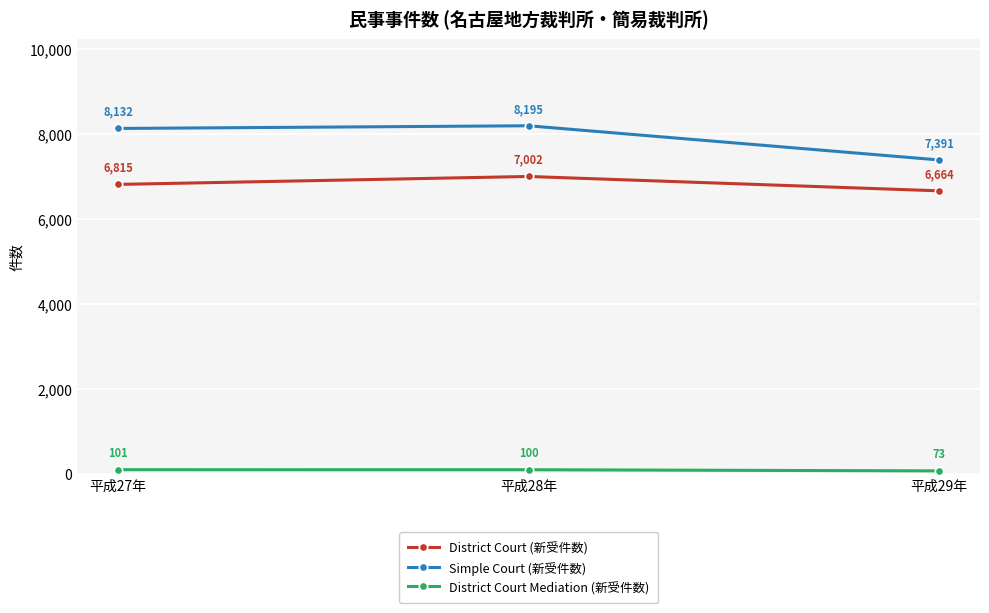

What is the approximate value of Simple Court (新受件数) at 平成29年?

7391